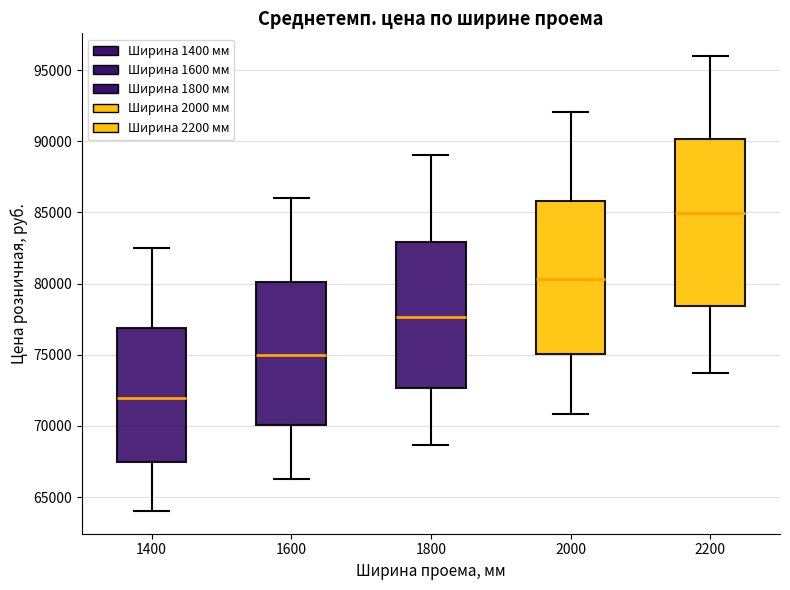

Reading left to right, read every box against the y-axis: the position of its median line, the range the box covers, and the ends of its whiskers. The values are not printed on the chart, so give them approximately, as read against the axis.

1400: median 72000, box 67500 to 77000, whiskers 64000 to 82500
1600: median 75000, box 70000 to 80000, whiskers 66500 to 86000
1800: median 77500, box 72500 to 83000, whiskers 68500 to 89000
2000: median 80500, box 75000 to 86000, whiskers 71000 to 92000
2200: median 85000, box 78500 to 90000, whiskers 73500 to 96000